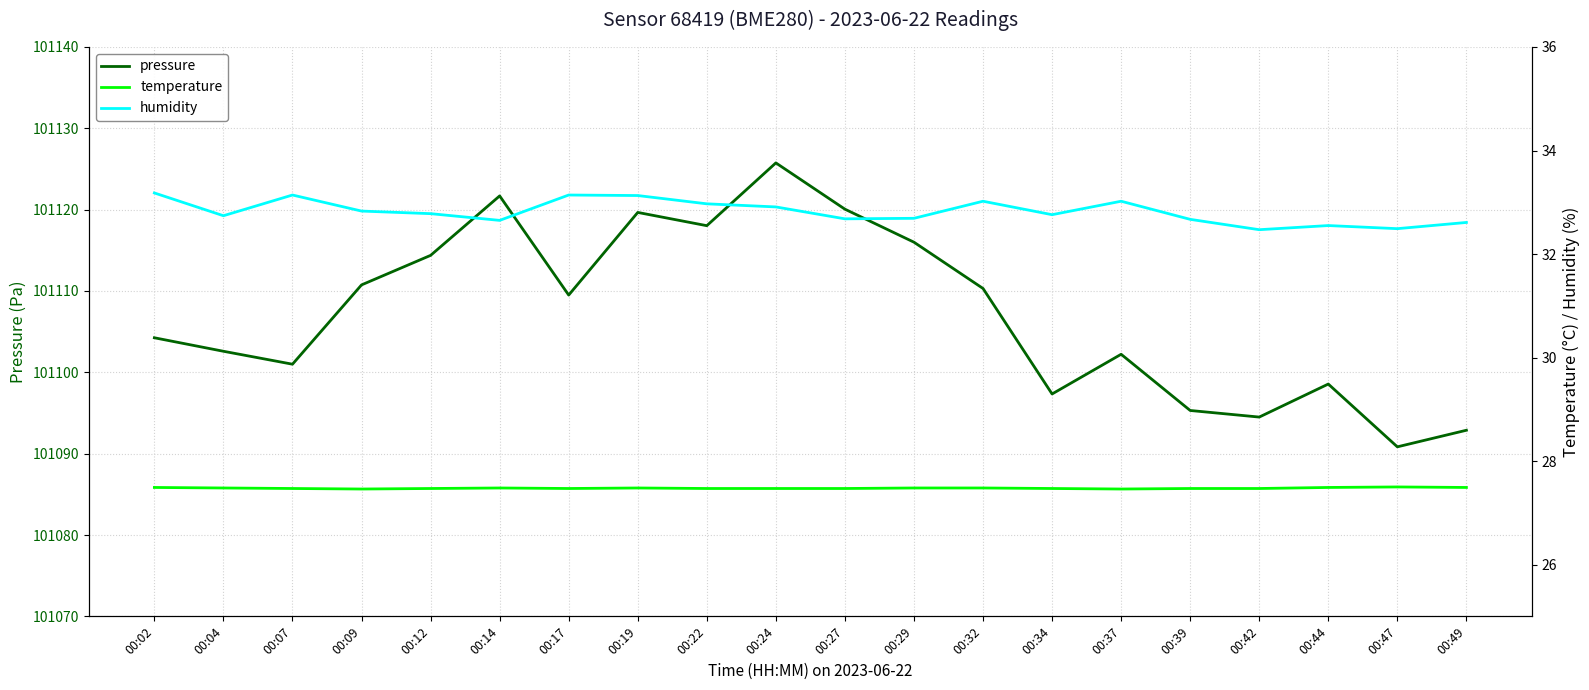

What are all the series names shown in the legend?

pressure, temperature, humidity